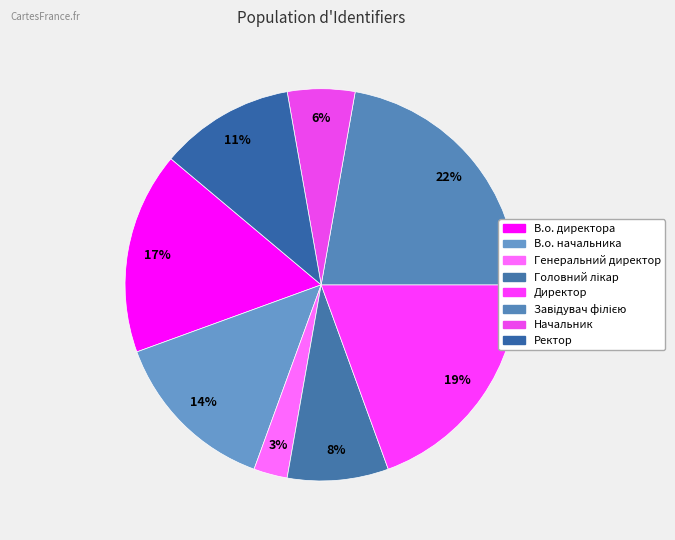

Rank the categories by value from lowest to highest.

Генеральний директор, Начальник, Головний лікар, Ректор, В.о. начальника, В.о. директора, Директор, Завідувач філією